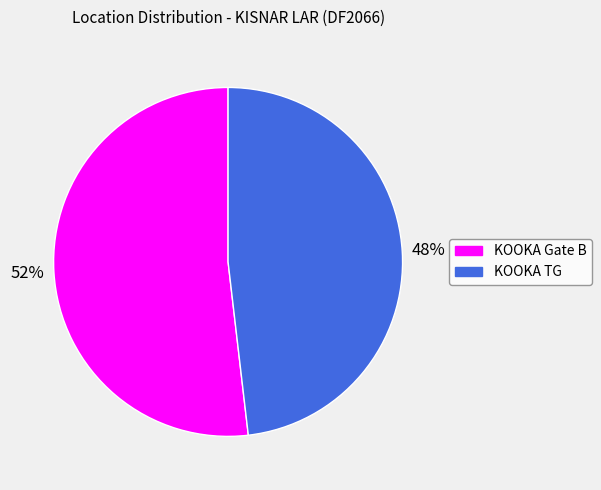

Combined, do KOOKA Gate B and KOOKA TG account for over 50%?

Yes